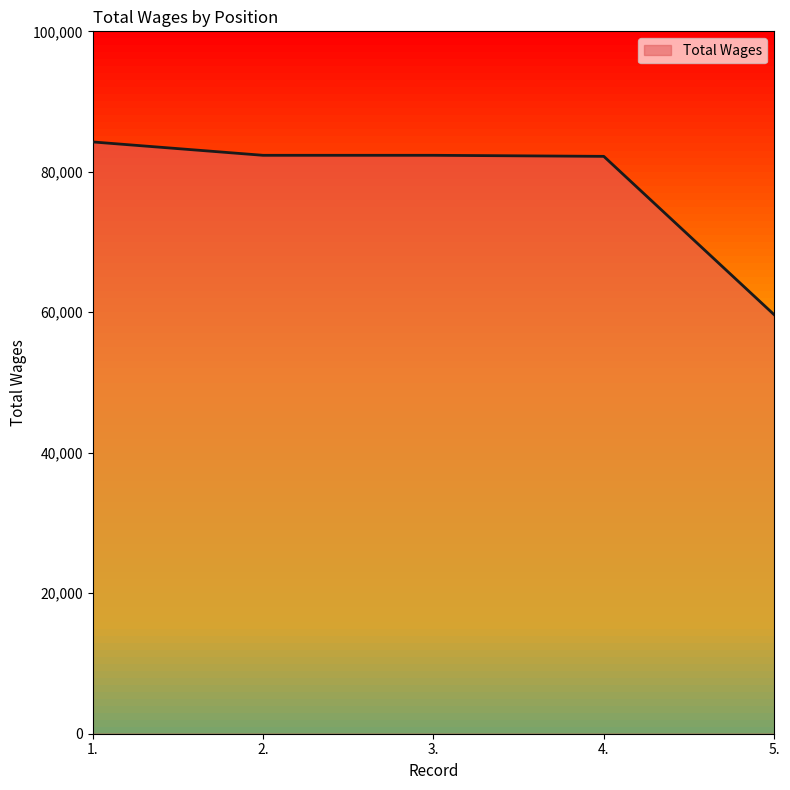

Does the chart display data point markers on the line(s)?

No